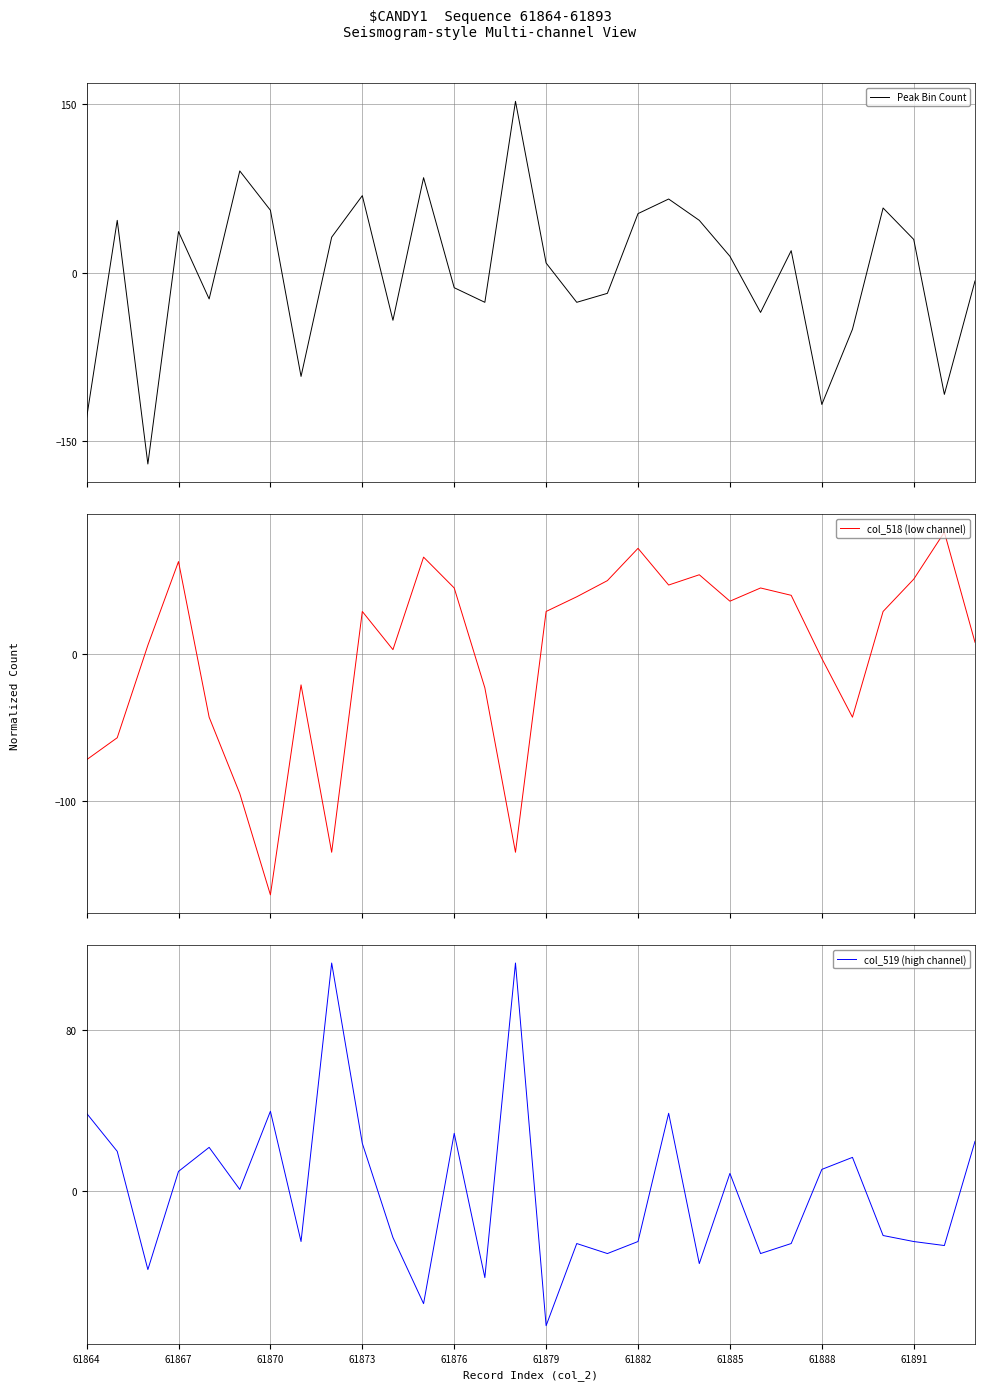

Is it true that col_519 (high channel) equals -67.4 at 61879?

True